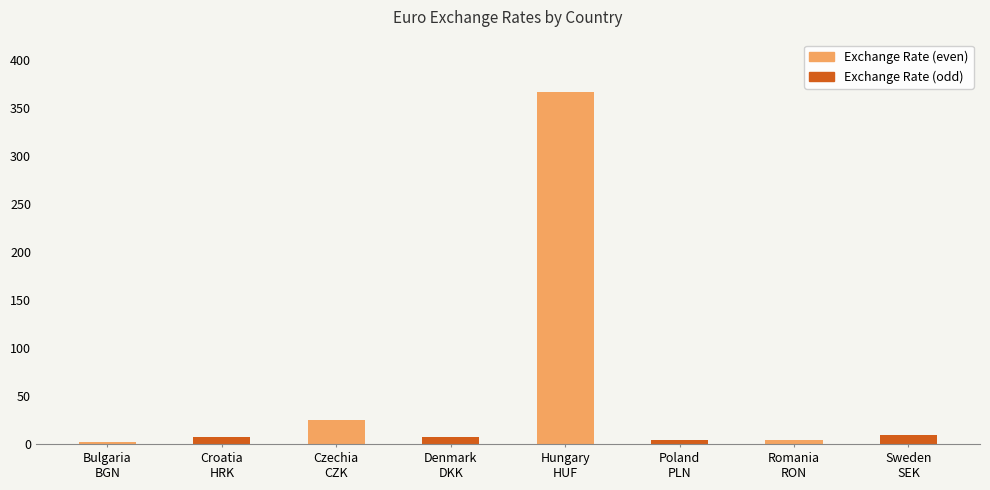

What is the ratio of the value at Bulgaria
BGN to the value at Sweden
SEK?

0.2